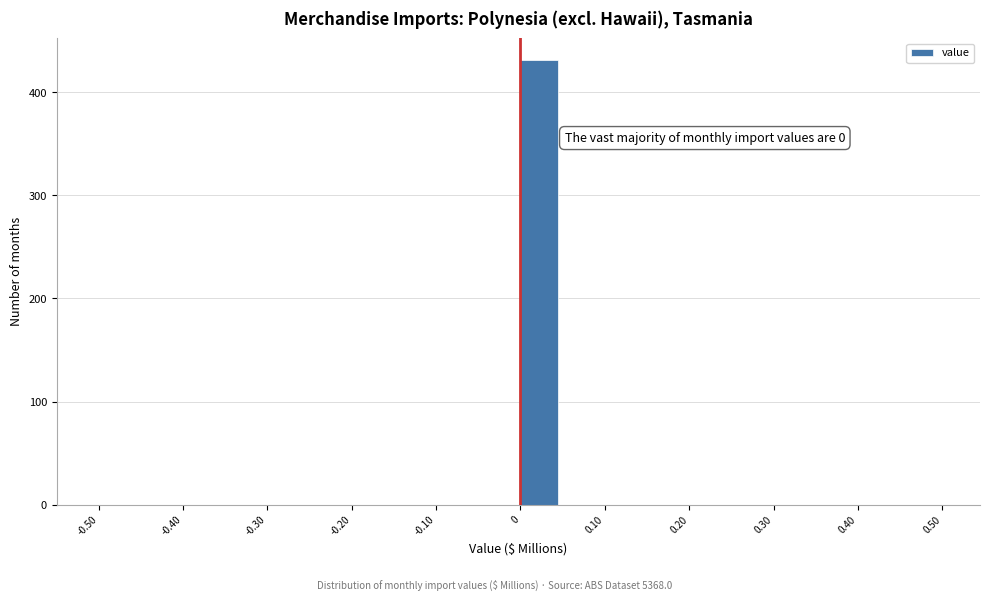

Over which range of the x-axis is the bar tallest?

0.00 to 0.05